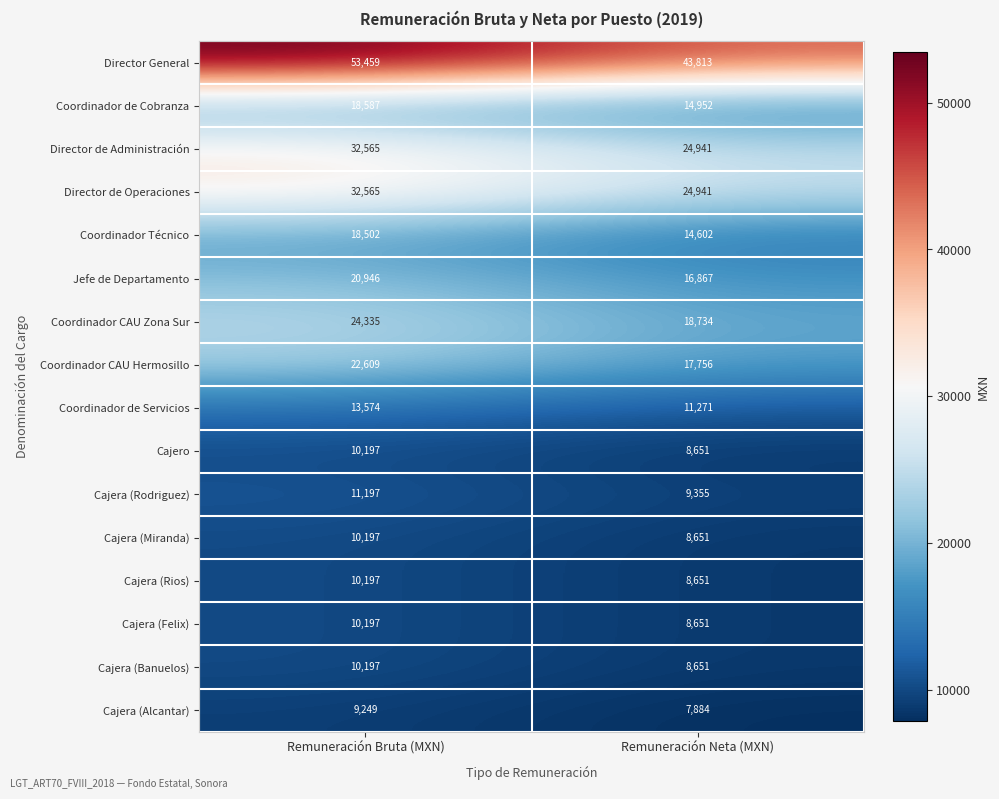

What is the sum of all Cajera (Rios) values?

18848